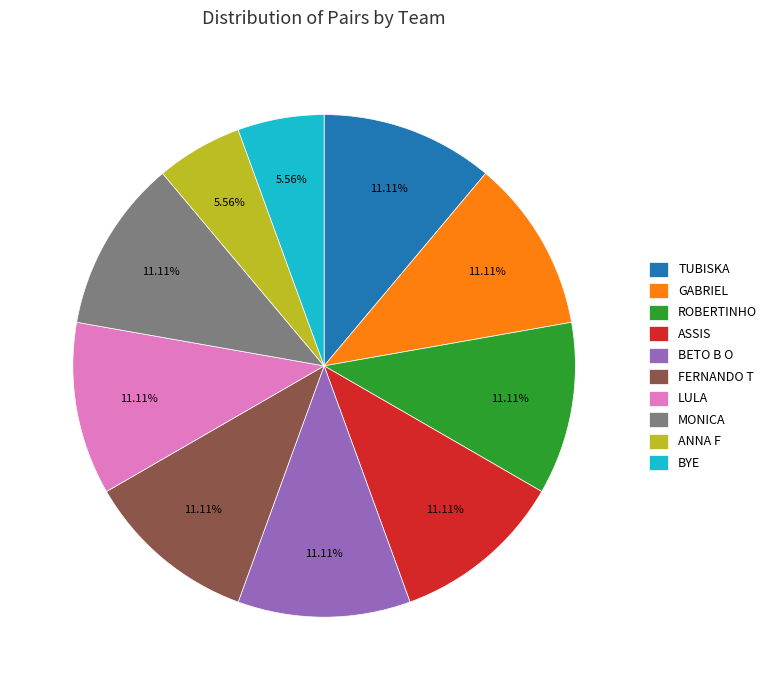

The MONICA slice represents 1% of the pie. True or false?

False